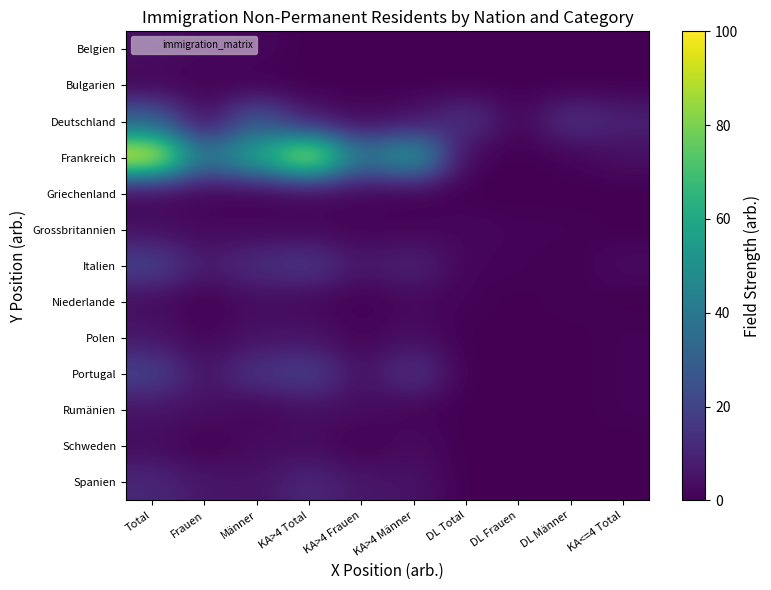

What is the greatest value displayed?

100